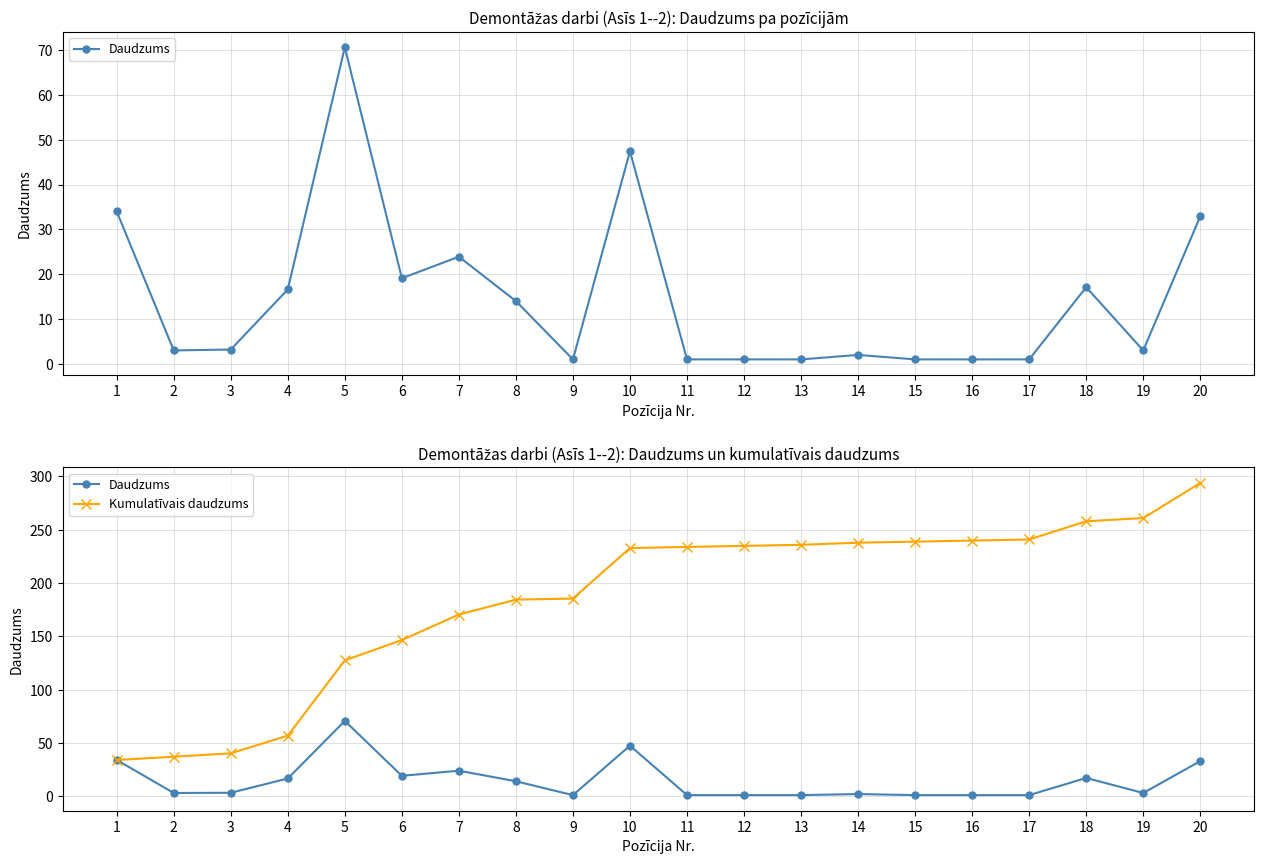

True or false: Kumulatīvais daudzums and Daudzums intersect in this chart.

False